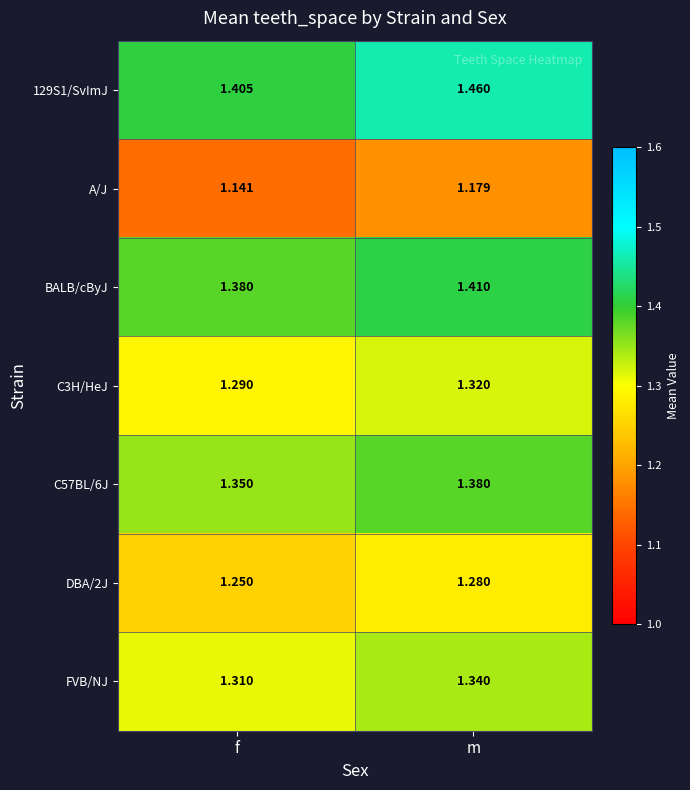

Where is C57BL/6J nearest to the value 1?

f